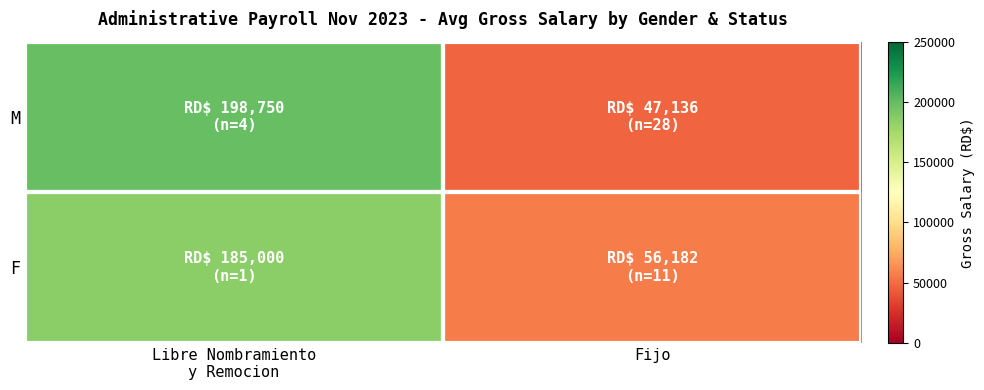

Between Libre Nombramiento y Remocion and Fijo, which series saw the biggest shift?

M